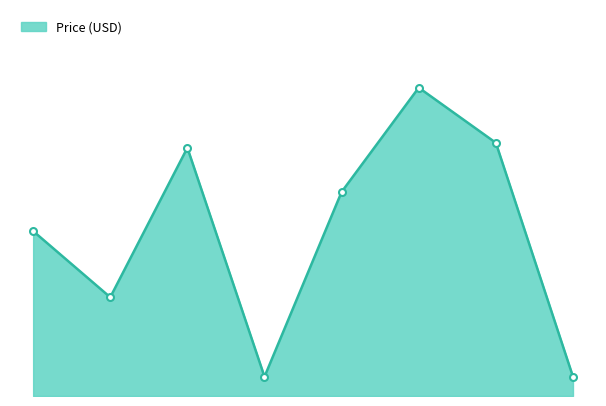

How many points are lower than both their immediate neighbors (excluding endpoints)?

2